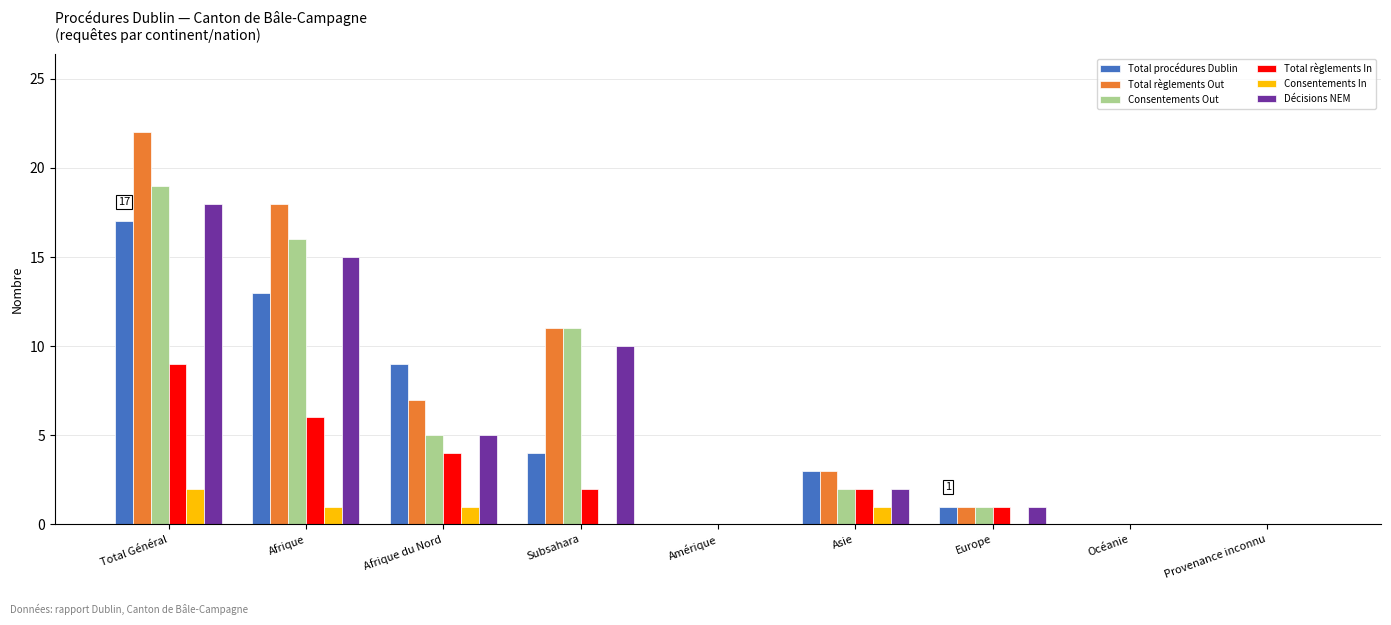

What is the sum of the Consentements In values at Asie and Total Général?

3